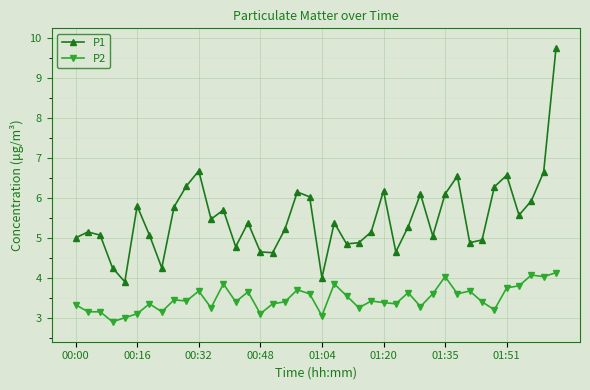

True or false: P1 and P2 cross at least once.

False